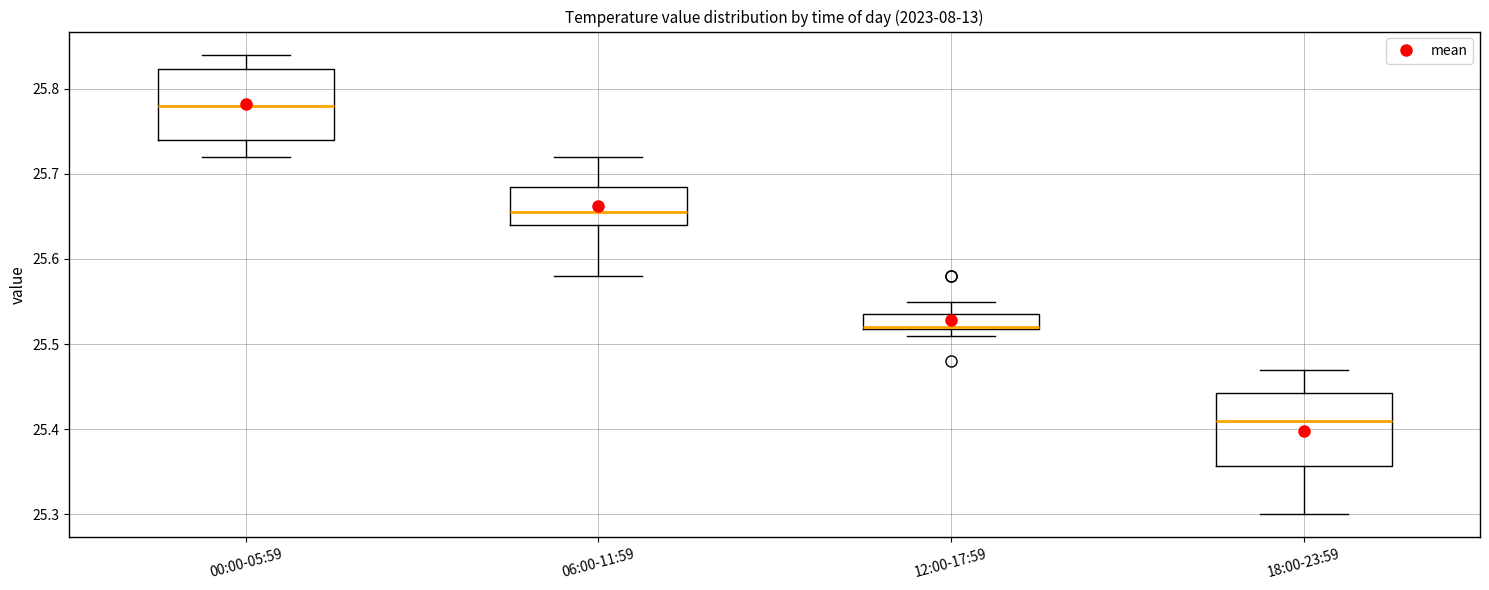

Which box has the lowest median line?

18:00-23:59